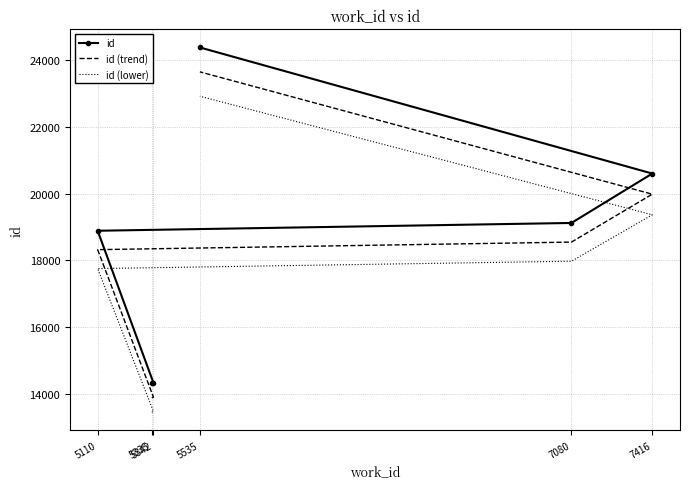

What is the value of the id (lower) point at the 5th from the left?

19367.8